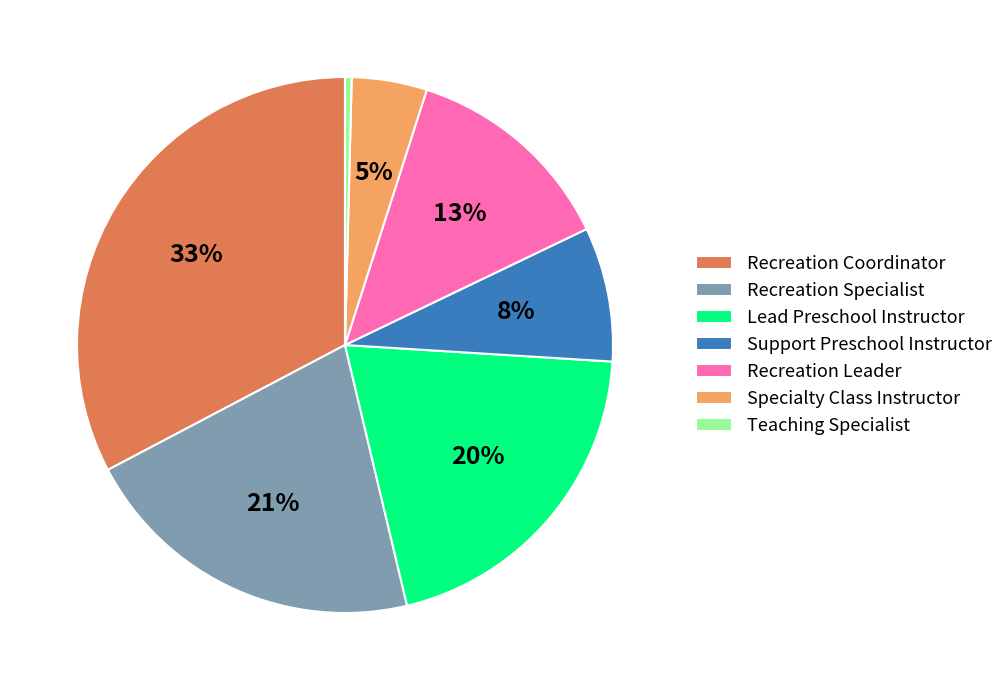

How many slices are in this pie chart?

7